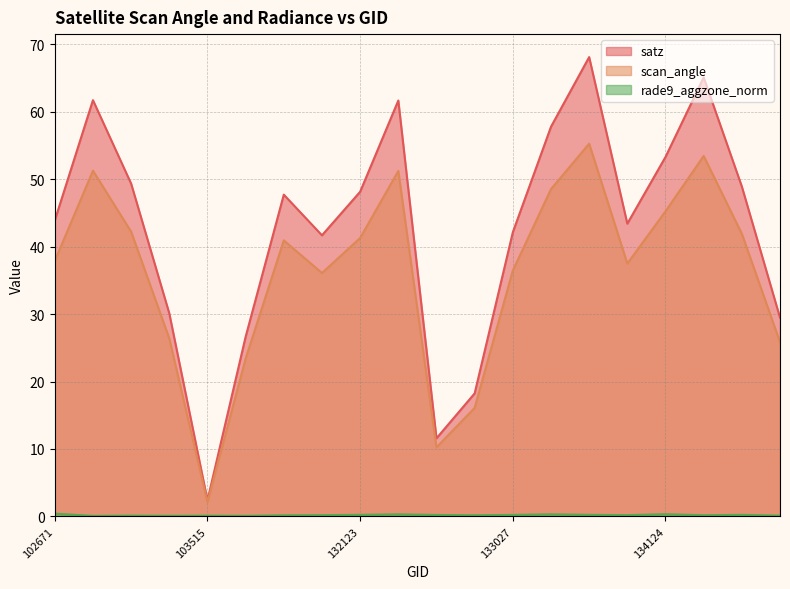

Rank the series by their average value, from lowest to highest.

rade9_aggzone_norm, scan_angle, satz